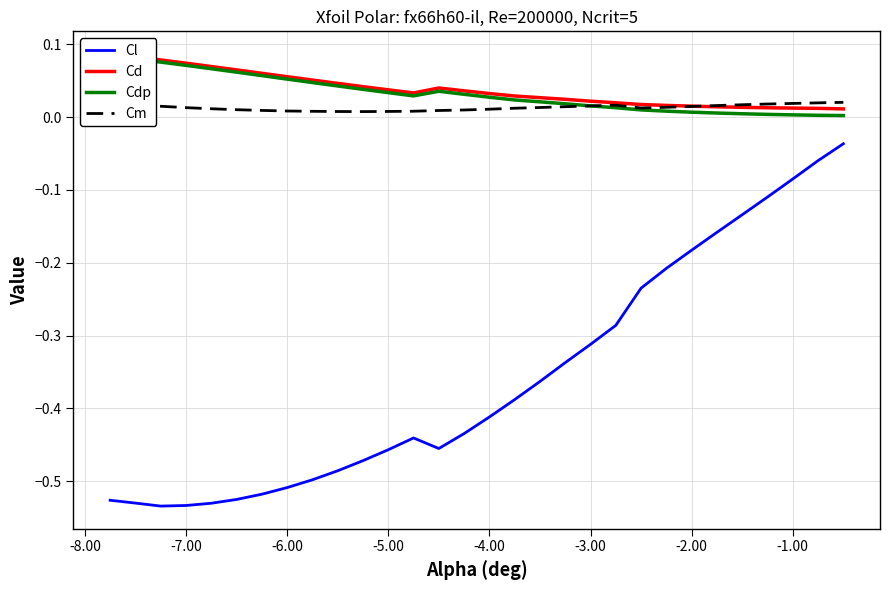

True or false: Cm and Cl intersect in this chart.

False